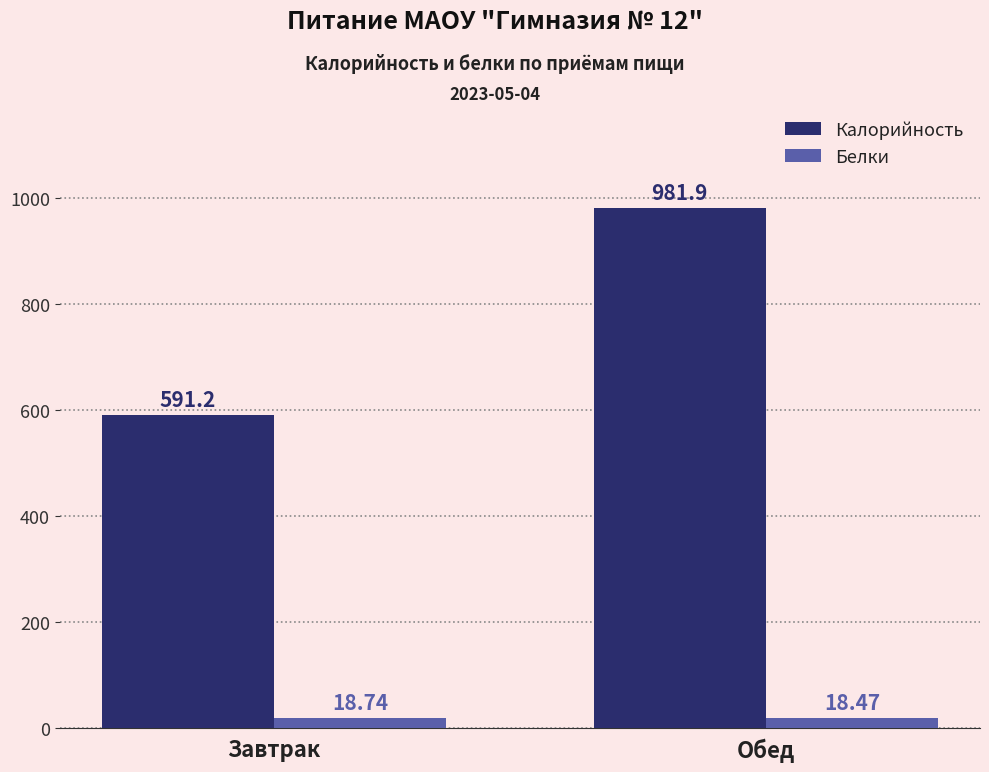

What is the difference between the Калорийность values at Обед and Завтрак?

390.7